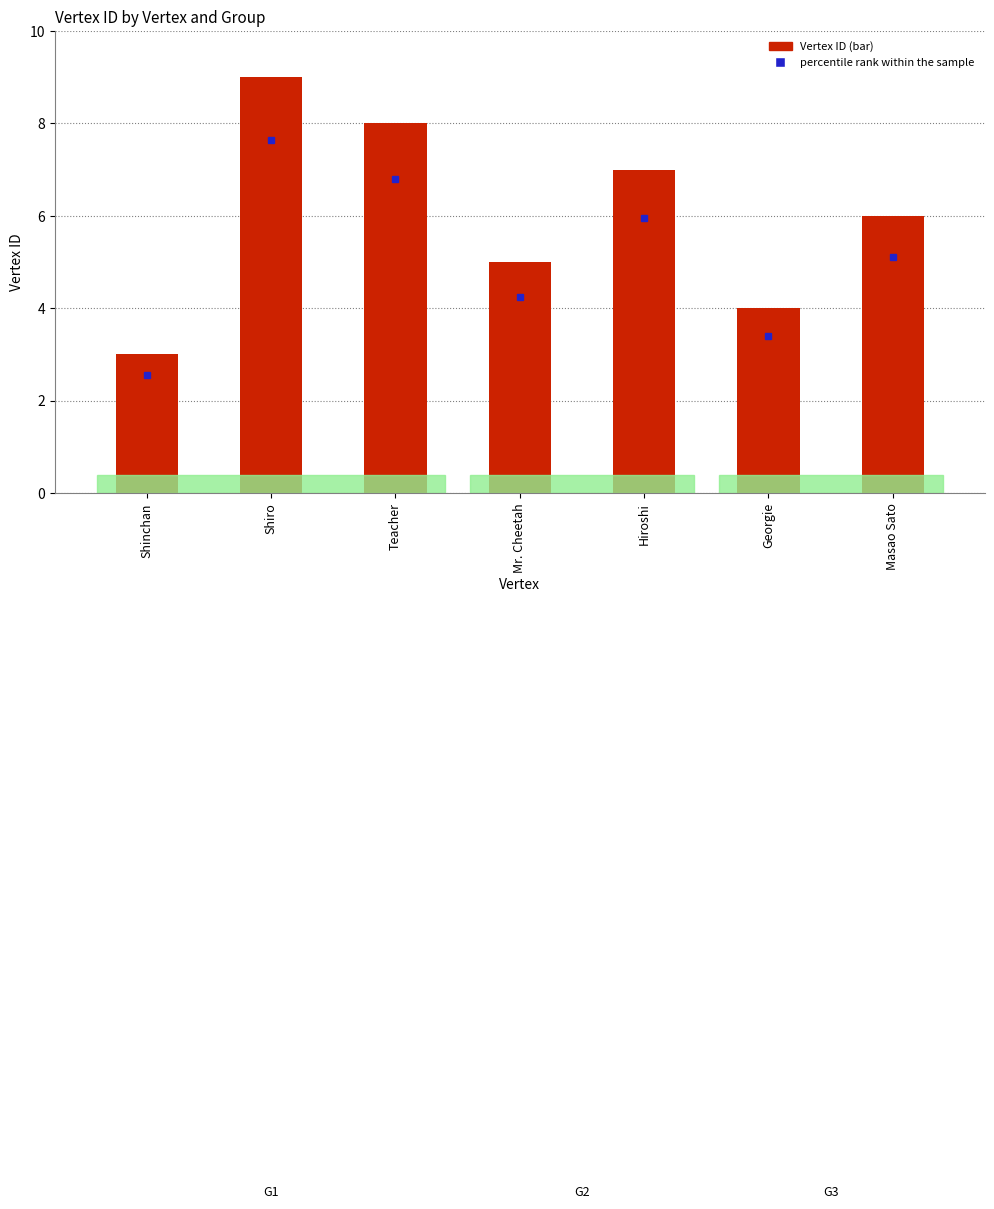

What is the change in value from Hiroshi to Georgie?

-3